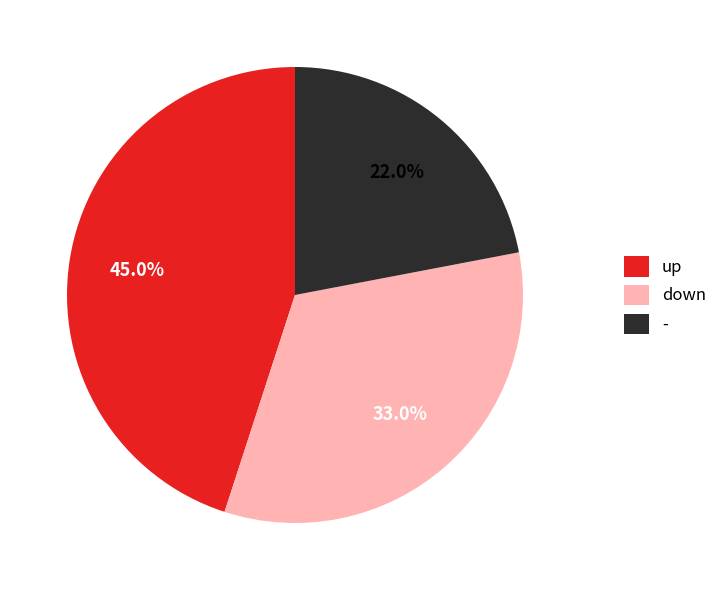

Does any single category account for the majority?

No